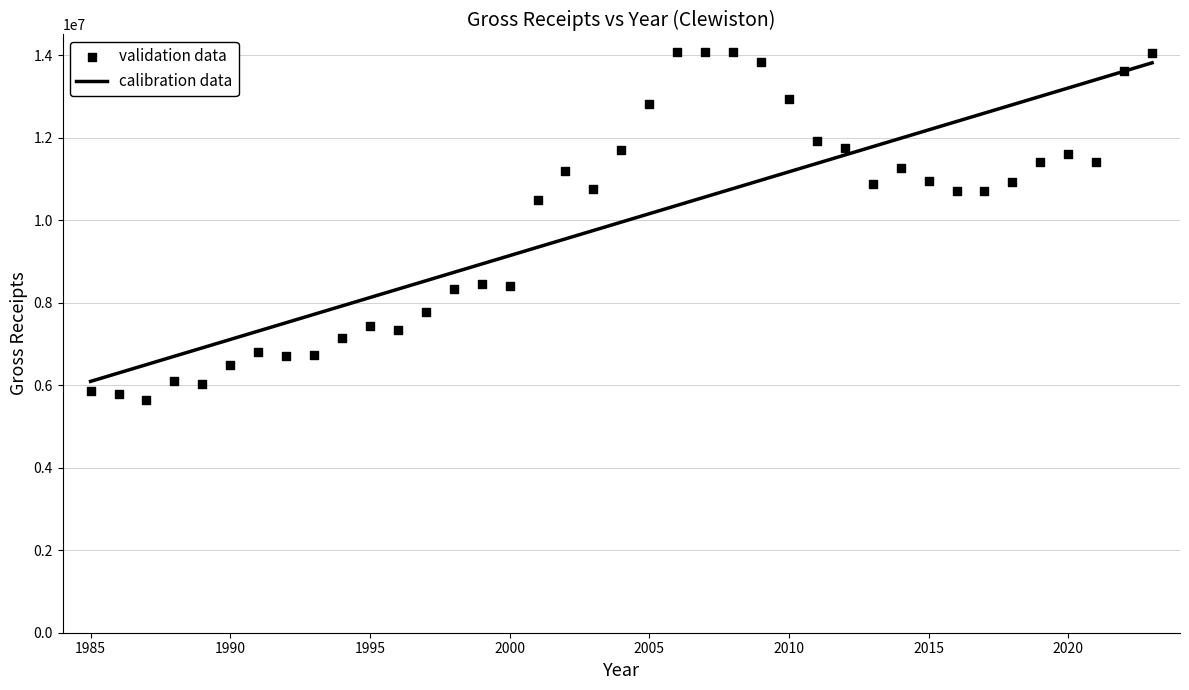

What Y value in the scatter plot is closest to 9858945?

10489376